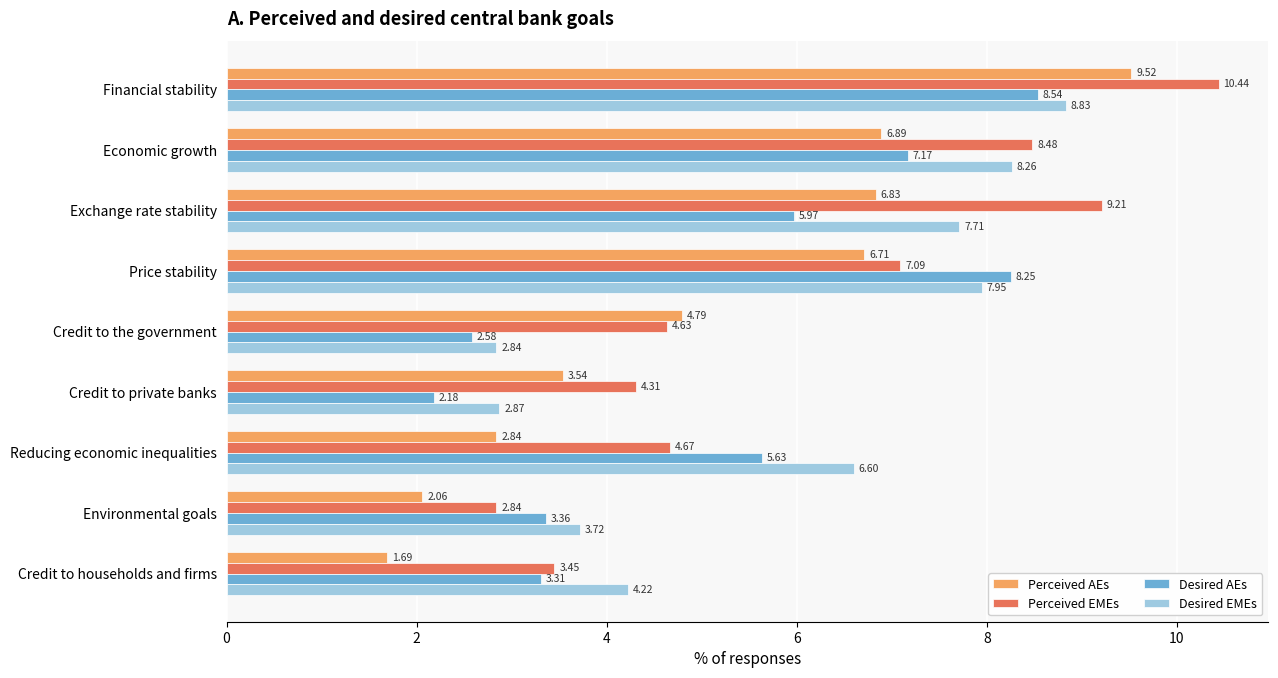

What is the difference between the maximum and minimum values in the Perceived EMEs series?

7.6